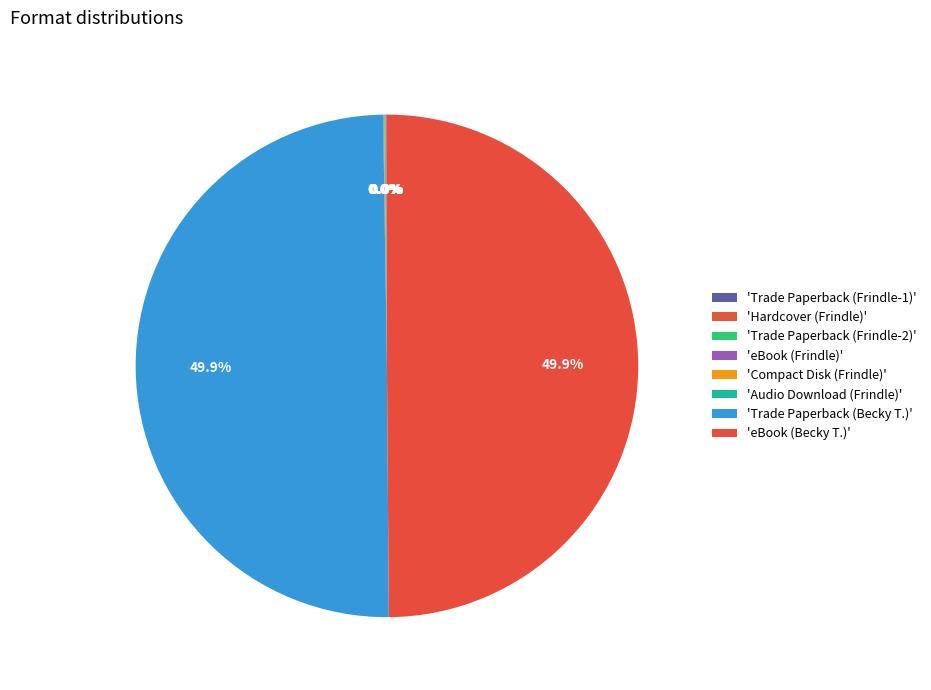

Count the number of slices in the pie.

8